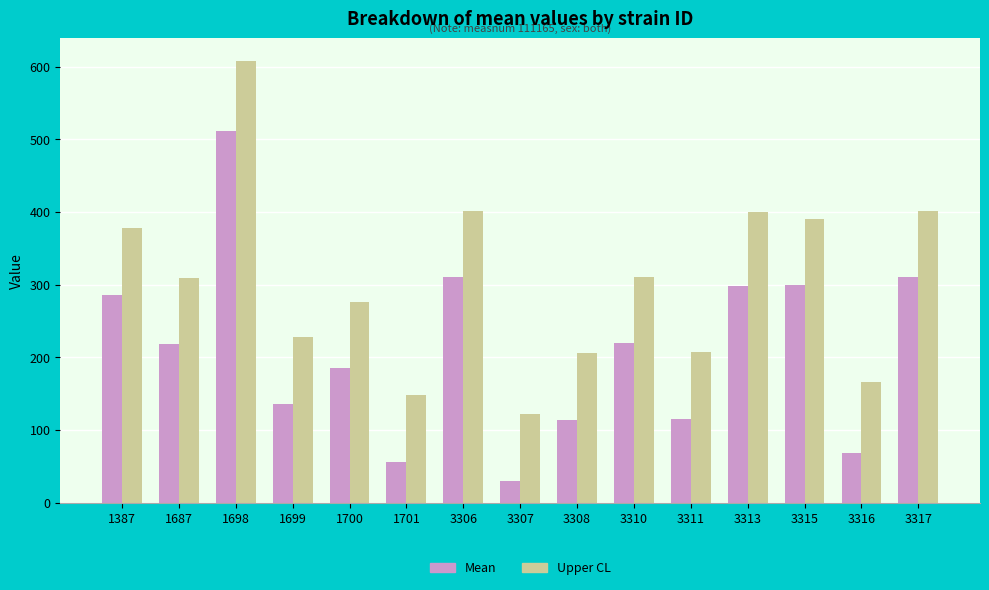

Which series has the largest range (max minus min)?

Upper CL